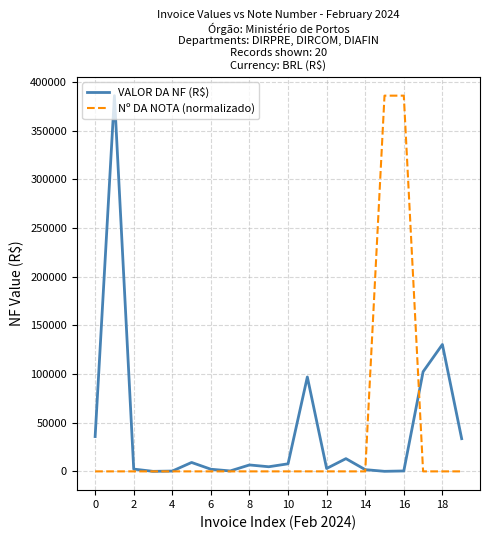

Which series has the largest range (max minus min)?

Nº DA NOTA (normalizado)